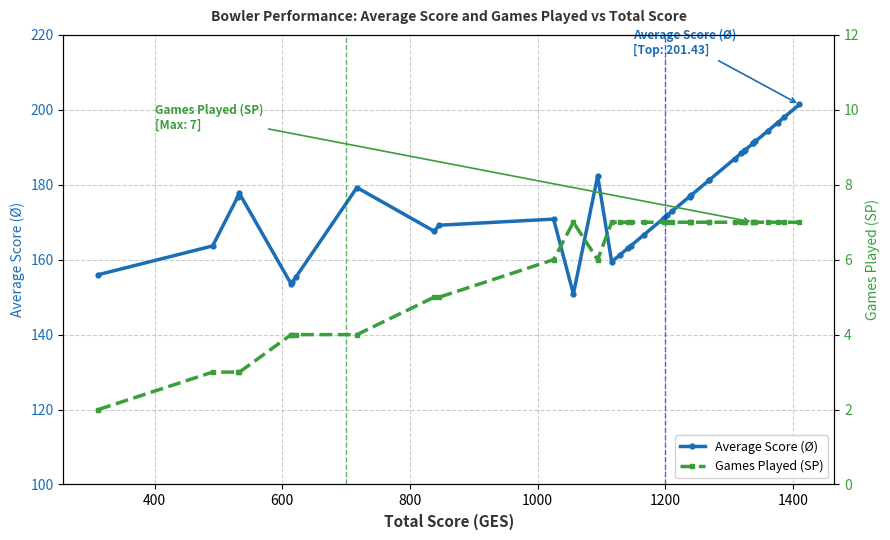

What are all the series names shown in the legend?

Average Score (Ø), Games Played (SP)